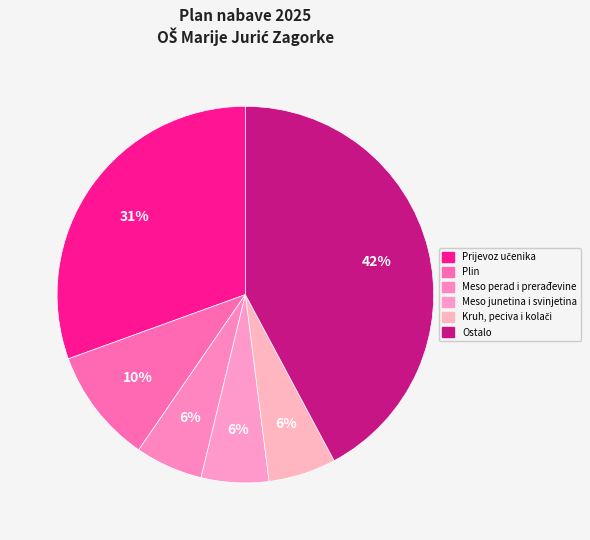

How many slices are in this pie chart?

6